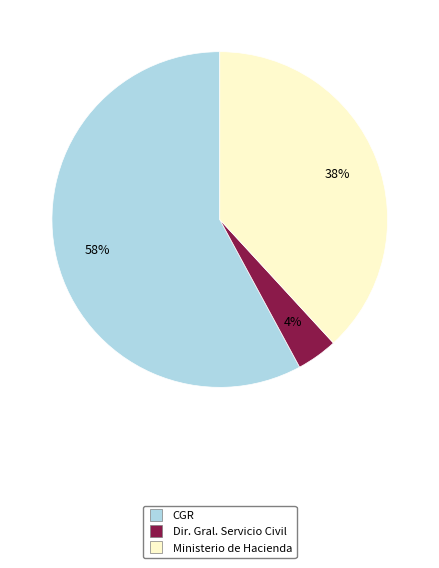

Does any single category account for the majority?

Yes